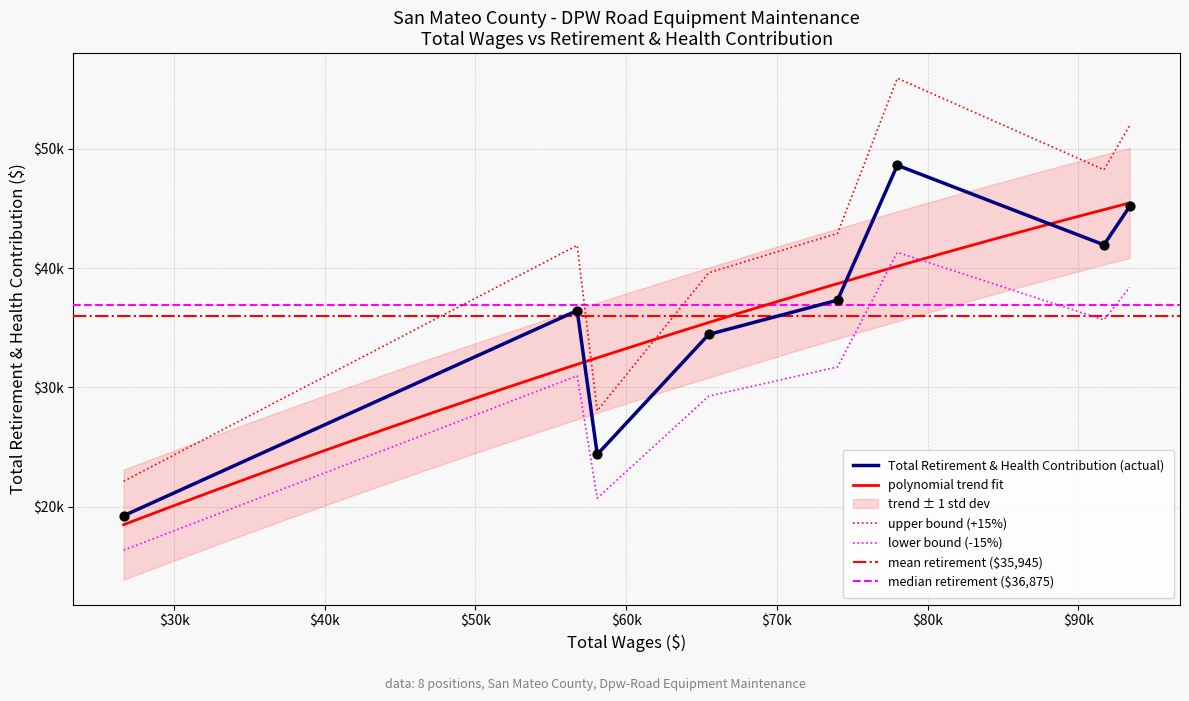

What is the total value across all series at 2?

126602